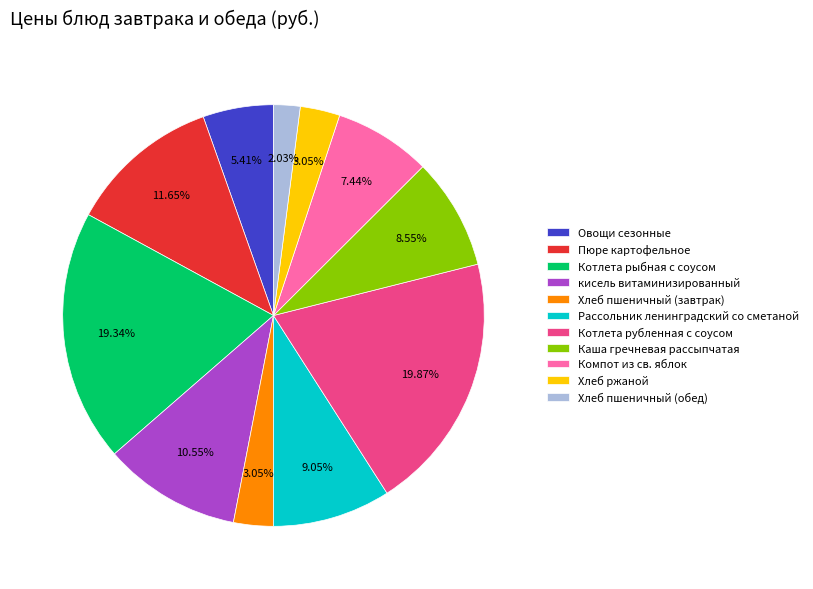

To the nearest percent, what is the average slice percentage?

9%